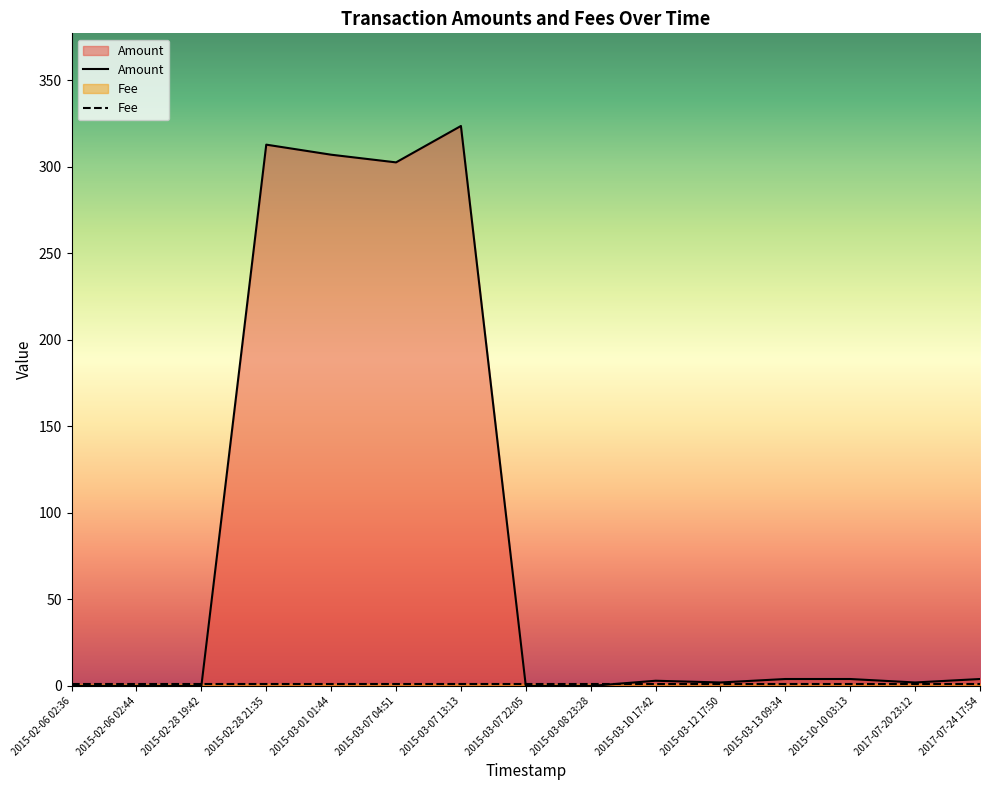

List the labels in order of value, largest first.

2015-03-07 13:13, 2015-02-28 21:35, 2015-03-01 01:44, 2015-03-07 04:51, 2015-03-13 09:34, 2015-10-10 03:13, 2017-07-24 17:54, 2015-03-10 17:42, 2015-03-12 17:50, 2017-07-20 23:12, 2015-02-06 02:36, 2015-02-06 02:44, 2015-02-28 19:42, 2015-03-07 22:05, 2015-03-08 23:28